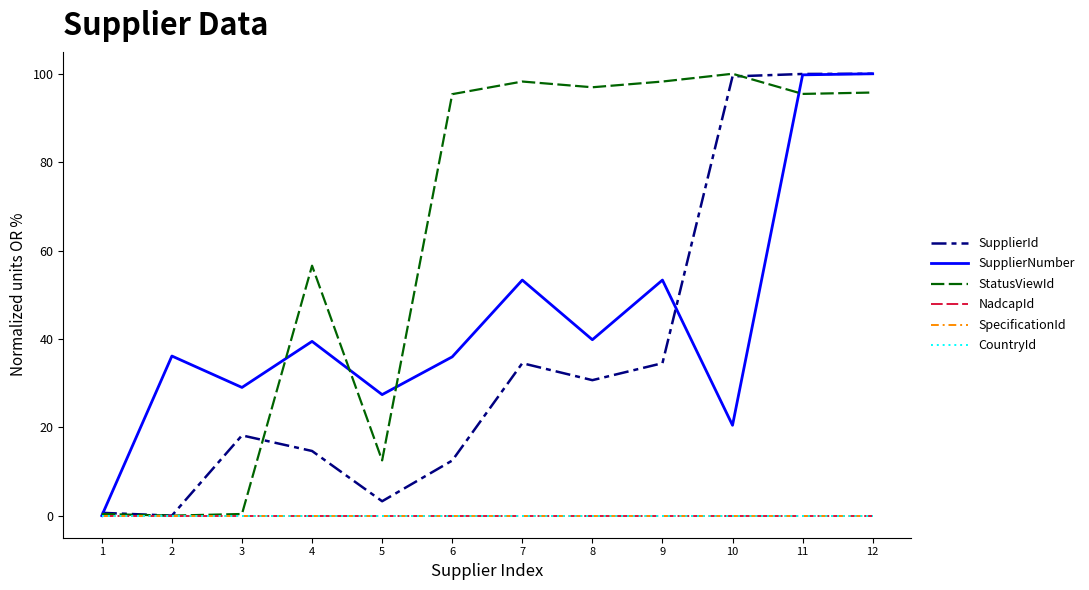

True or false: SupplierId and CountryId cross at least once.

False